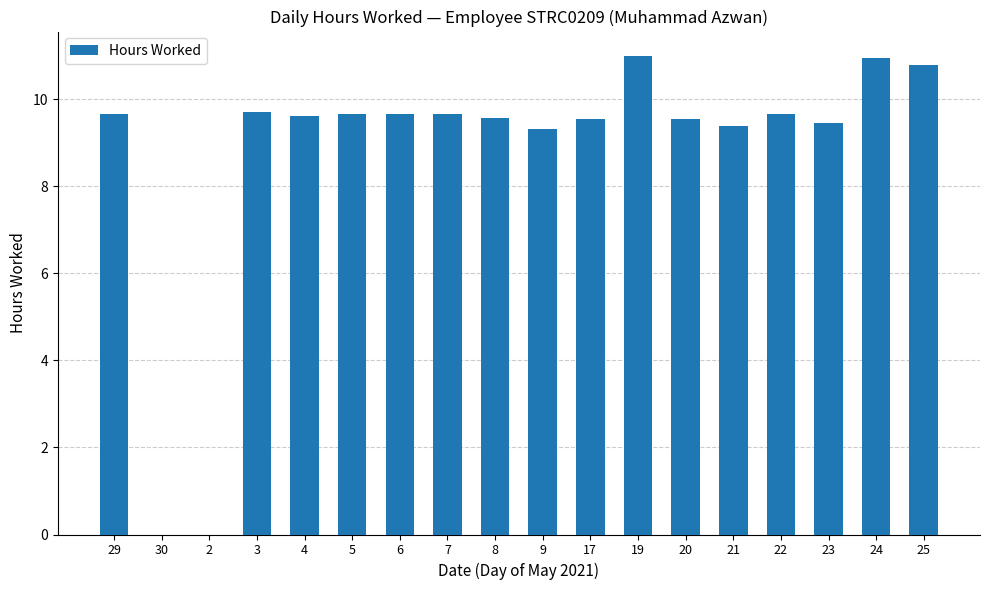

What is the sum of the values at 5 and 24?

20.6